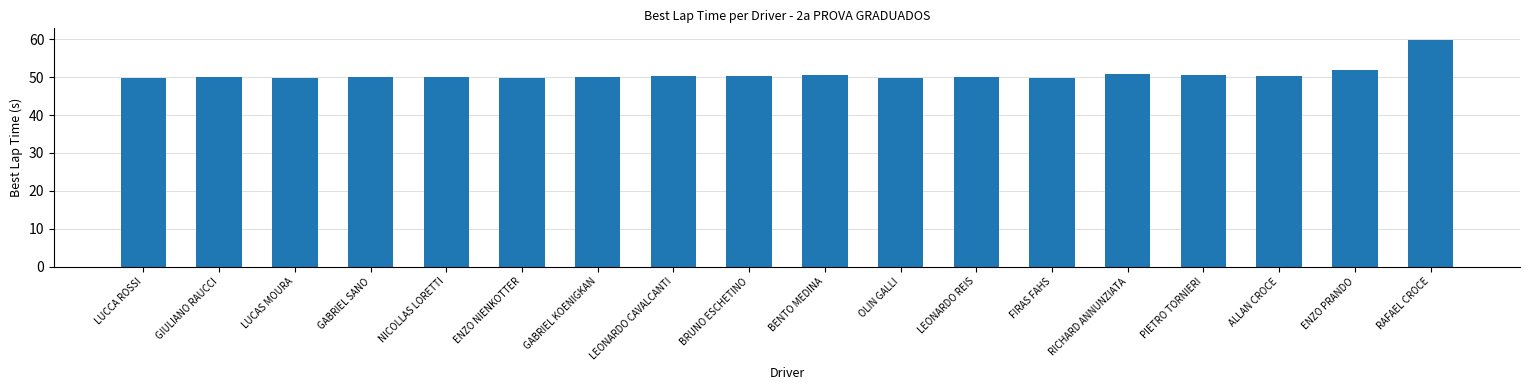

What is the difference between the values at ALLAN CROCE and GABRIEL SANO?

0.4